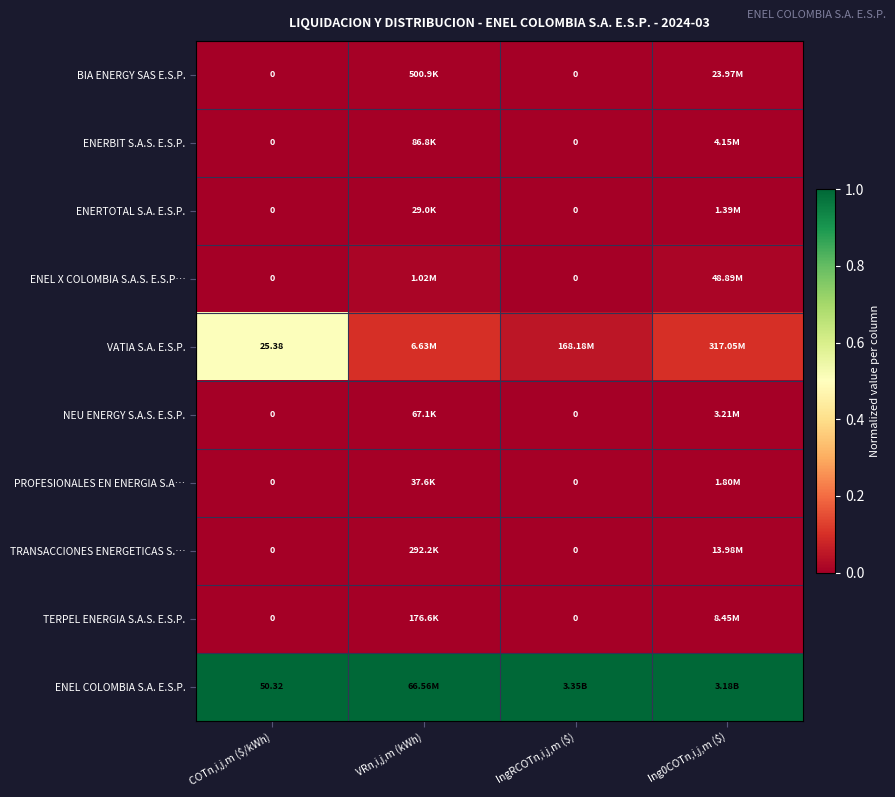

The value of ENERBIT S.A.S. E.S.P. at COTn,i,j,m ($/kWh) is 0.0. True or false?

True